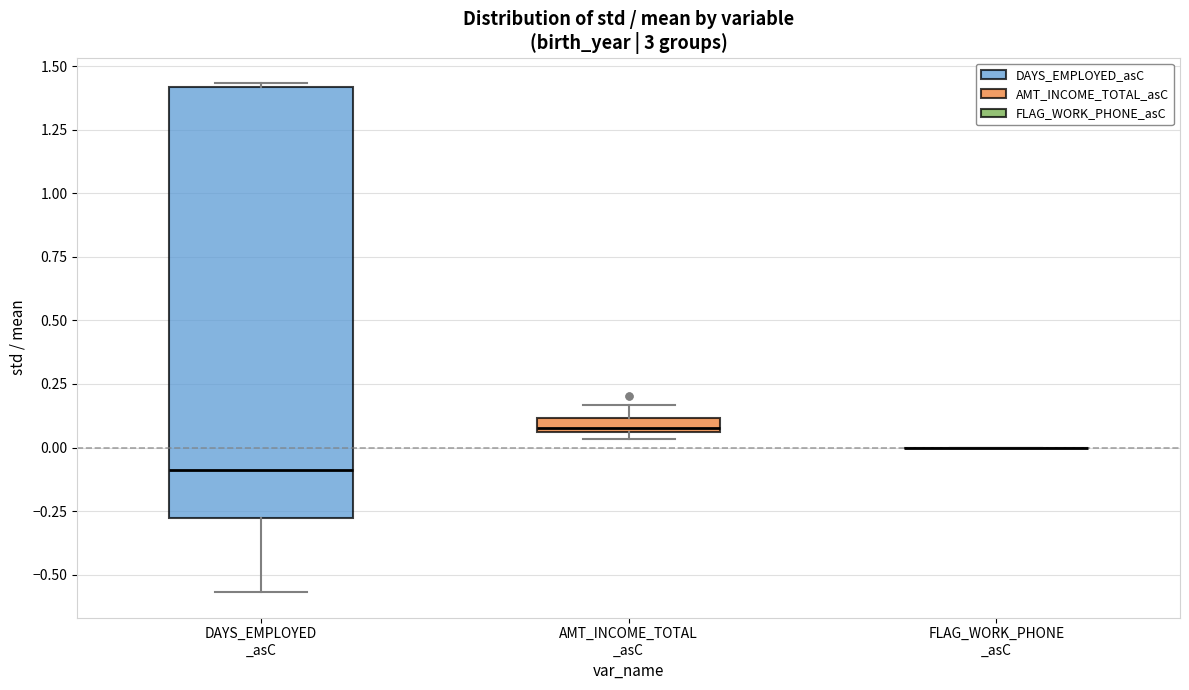

Which box is the tallest, from its lower edge to its upper edge?

DAYS_EMPLOYED _asC